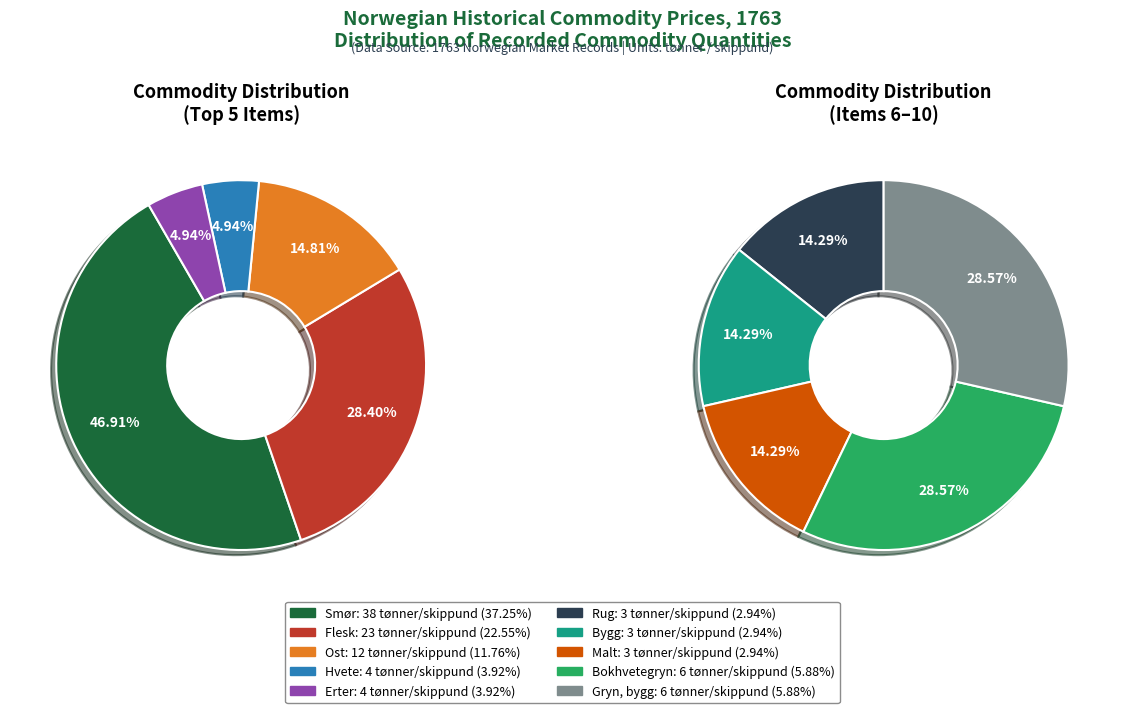

To the nearest percent, what is the difference between the Rug and Ost slice percentages?

9%